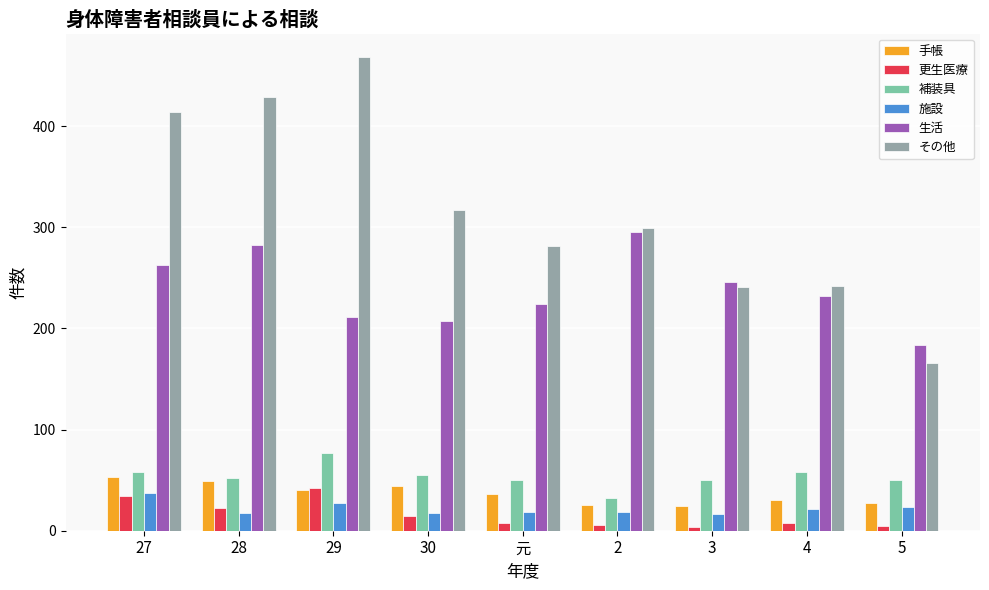

True or false: 補装具 has a value of 24 at 29.

False